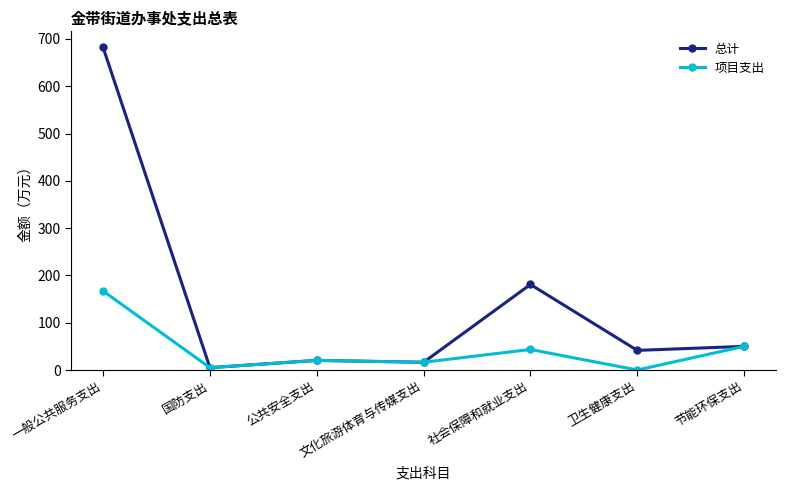

Reading left to right, extract all data points from this chart.

总计: 682.1	5.0	20.4	16.4	180.9	41.5	50.0
项目支出: 167.0	5.0	20.4	16.4	43.5	0.0	50.0